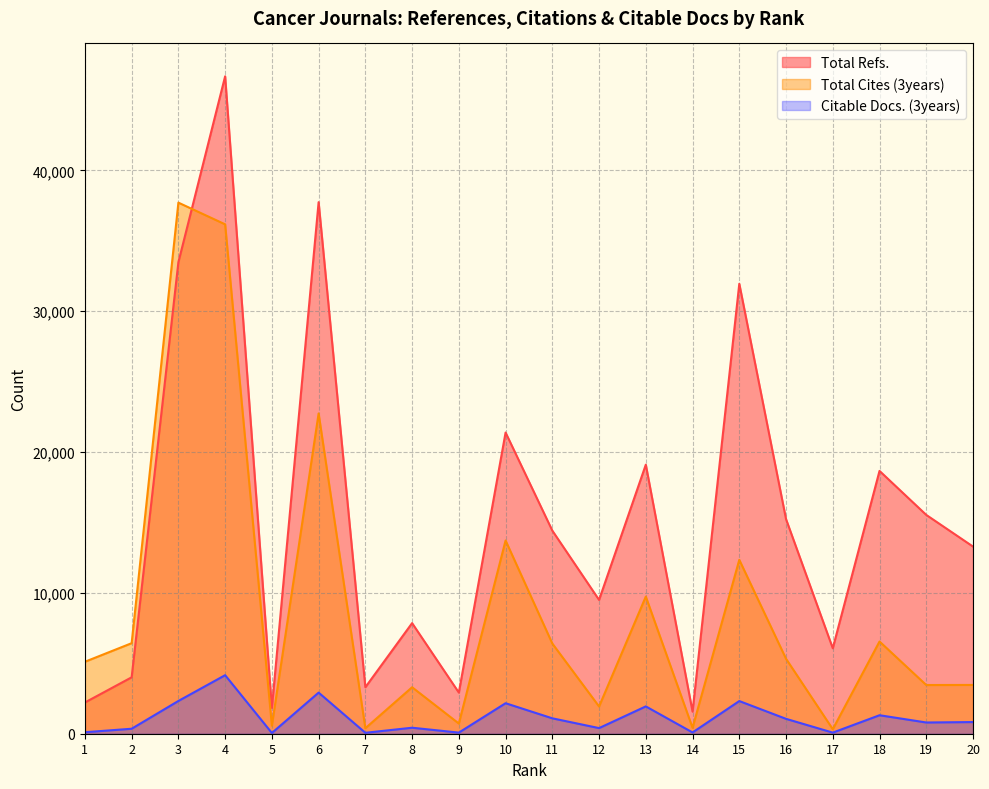

At which category does Total Cites (3years) reach its first local peak?

3